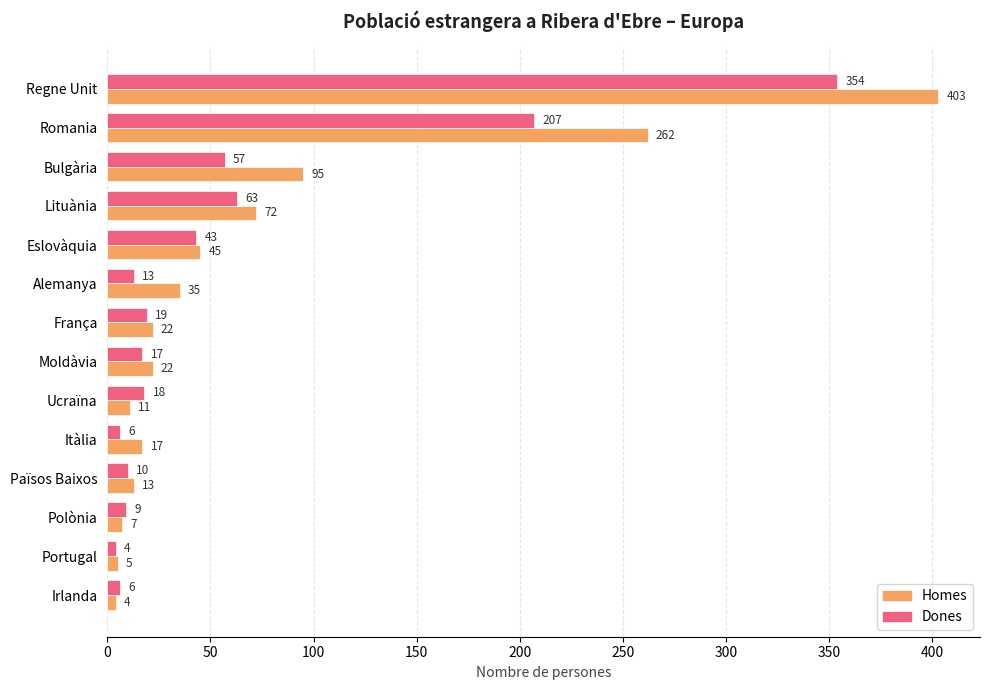

Which series has the largest range (max minus min)?

Homes